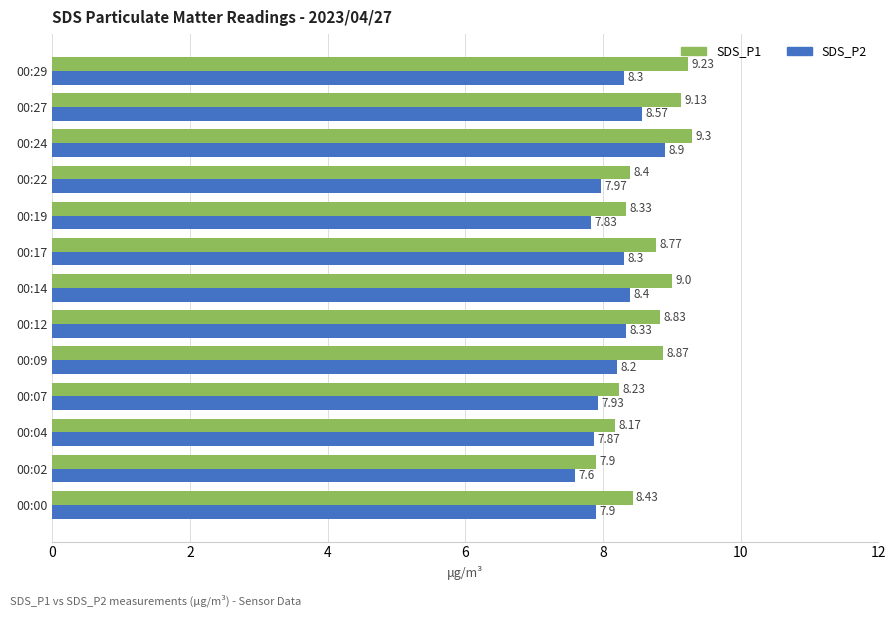

What is the difference between the second highest and second lowest values in the SDS_P2 series?

0.7